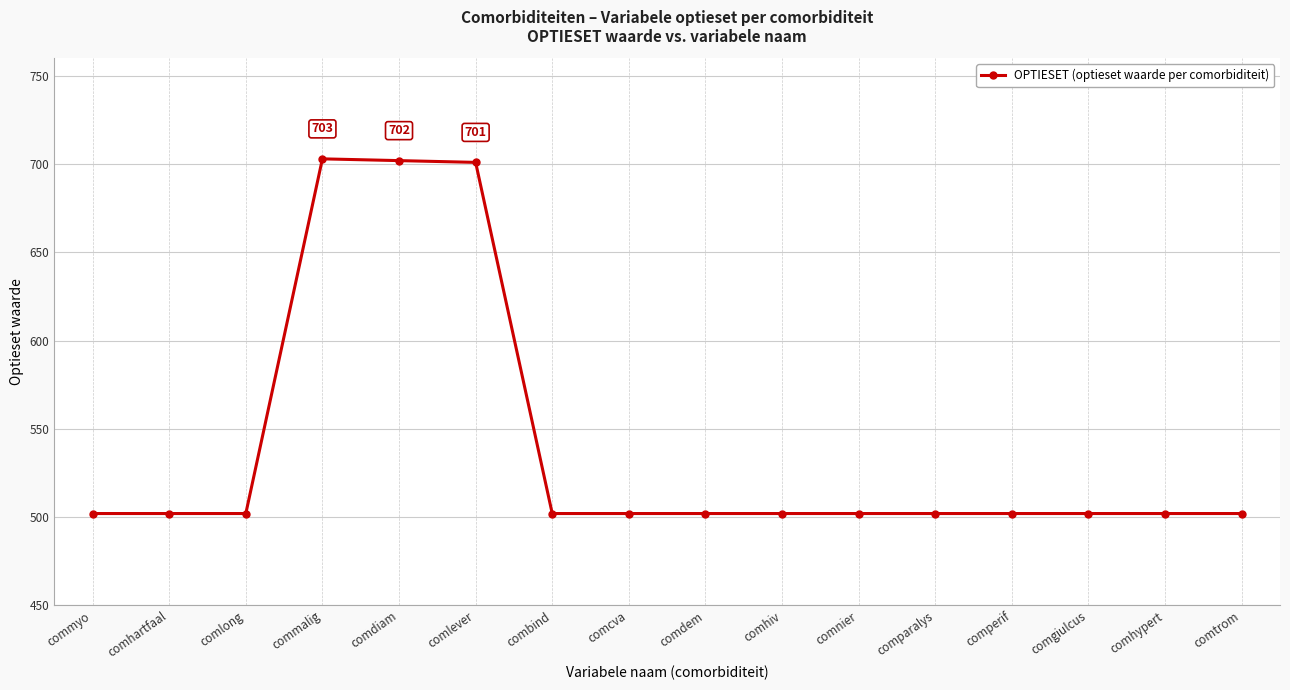

What is the sum of all values?

8632